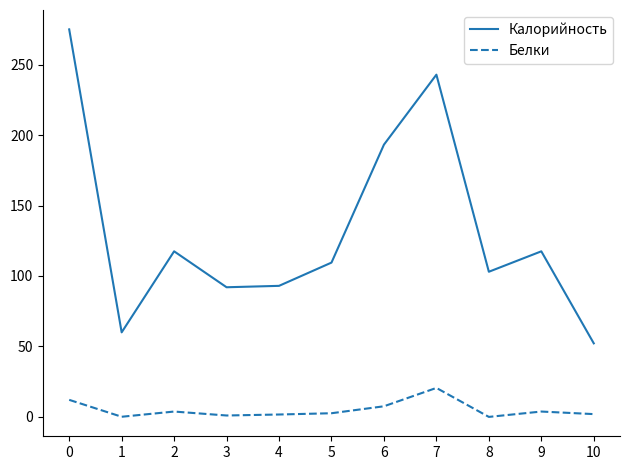

In Калорийность, how many points are higher than both neighbors (excluding endpoints)?

3